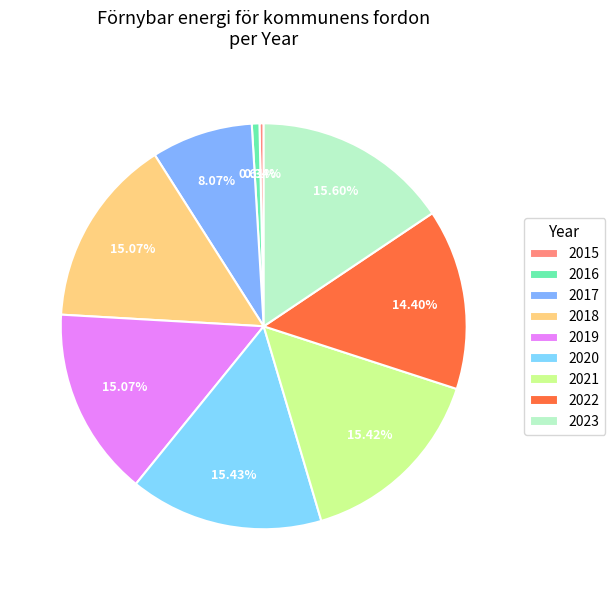

Between 2023 and 2015, which is larger?

2023